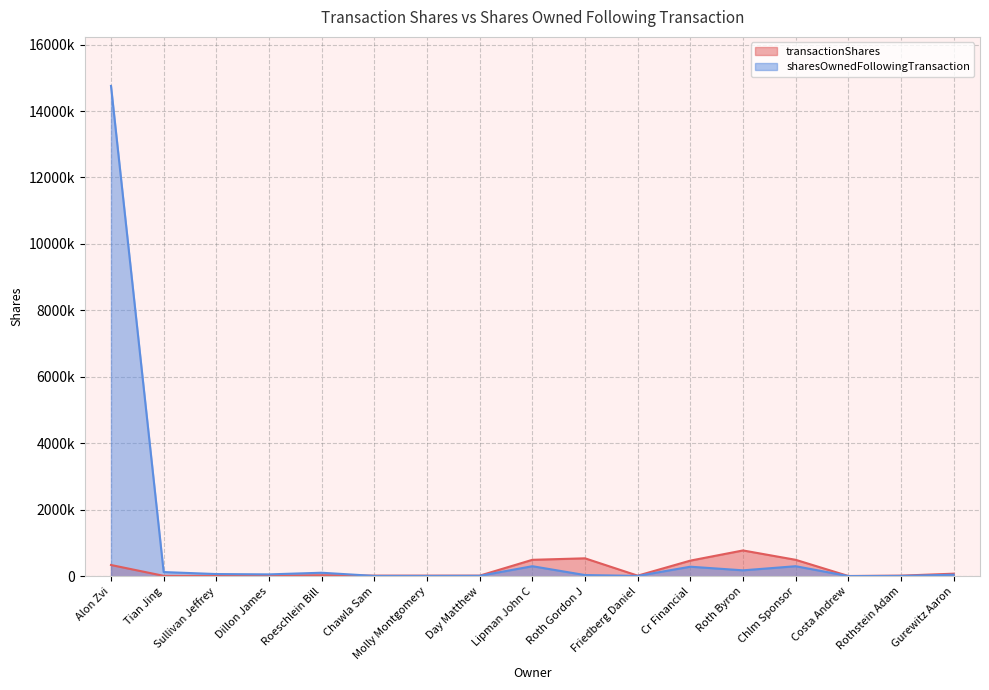

At which label does sharesOwnedFollowingTransaction reach its peak?

Alon Zvi